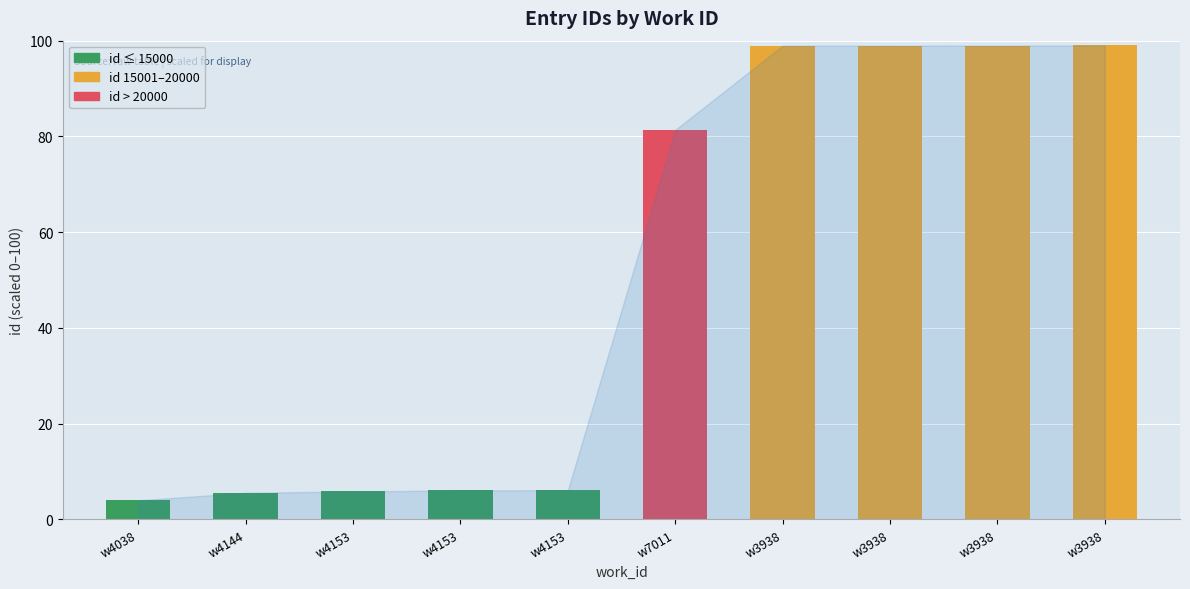

How many bars are there in total?

10